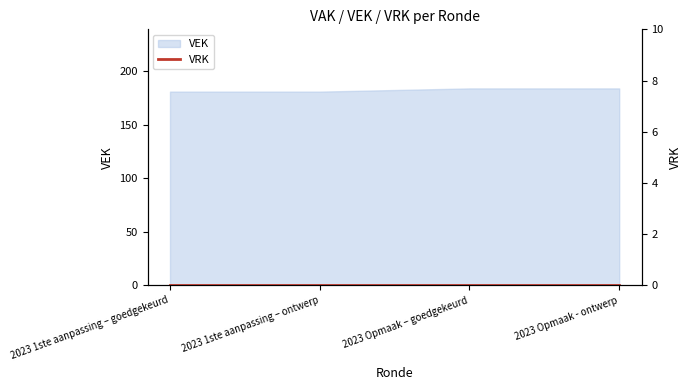

True or false: the data shows 56 at 2023 1ste aanpassing – goedgekeurd.

False